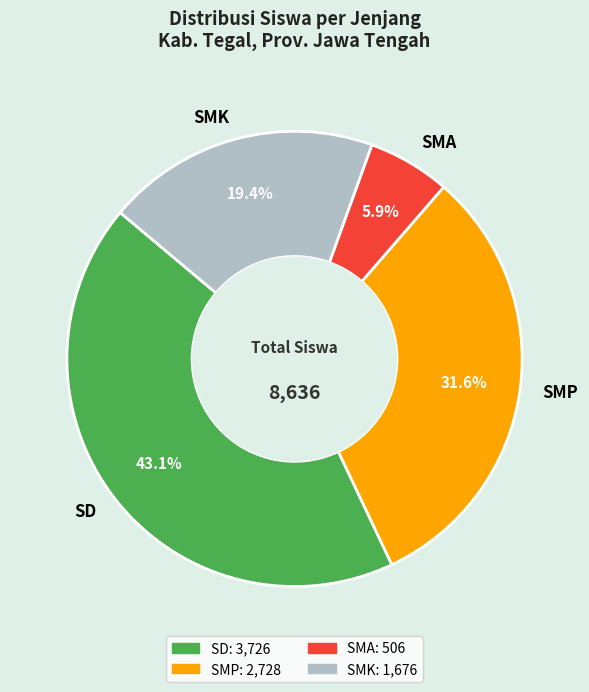

Which has a higher value, SMP or SD?

SD